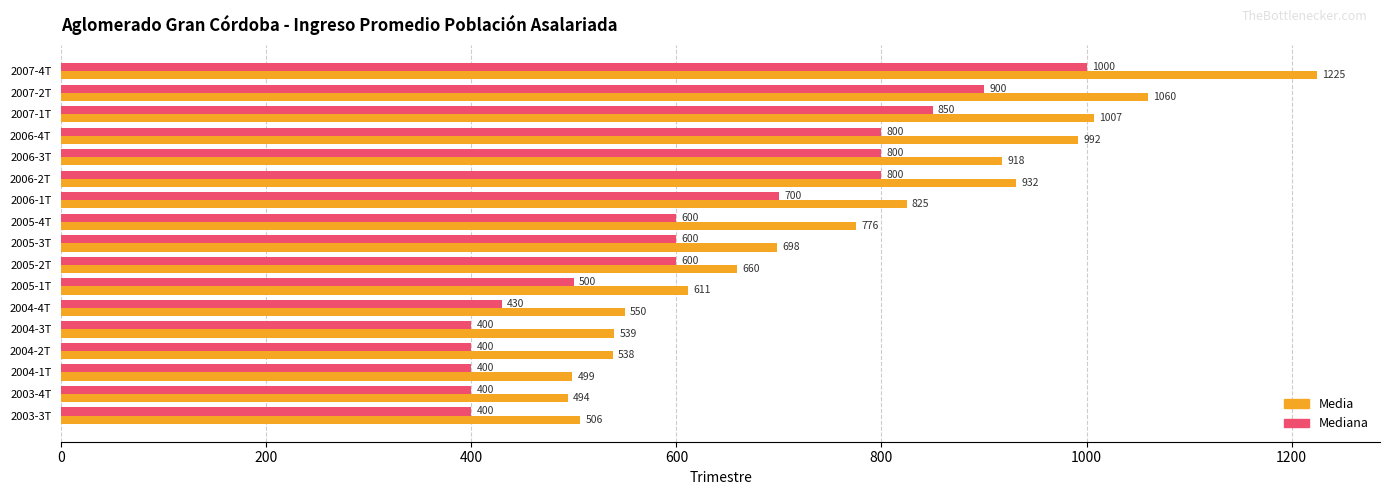

List the labels in order of Media value, smallest first.

2003-4T, 2004-1T, 2003-3T, 2004-2T, 2004-3T, 2004-4T, 2005-1T, 2005-2T, 2005-3T, 2005-4T, 2006-1T, 2006-3T, 2006-2T, 2006-4T, 2007-1T, 2007-2T, 2007-4T